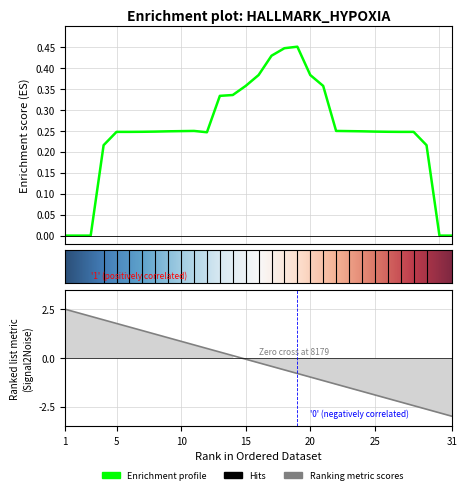

Rank the categories by value from lowest to highest.

1, 2, 3, 30, 31, 4, 29, 12, 5, 6, 27, 28, 7, 26, 8, 25, 9, 24, 10, 23, 11, 22, 13, 14, 15, 21, 16, 20, 17, 18, 19